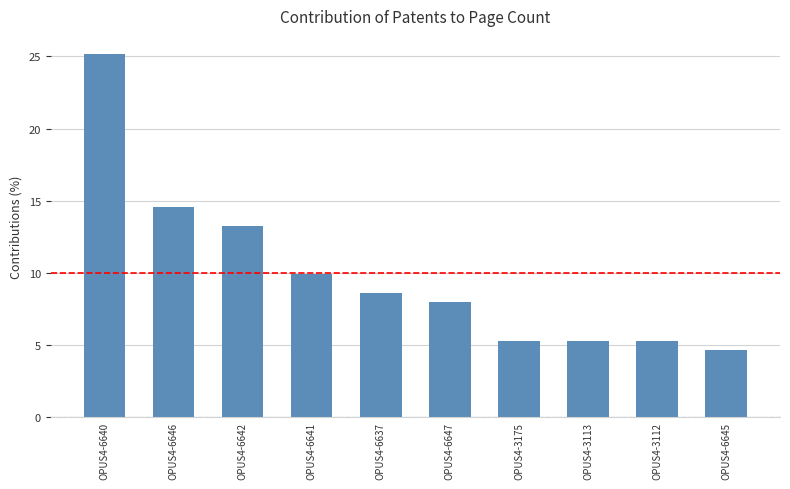

What is the maximum value shown in the chart?

25.2